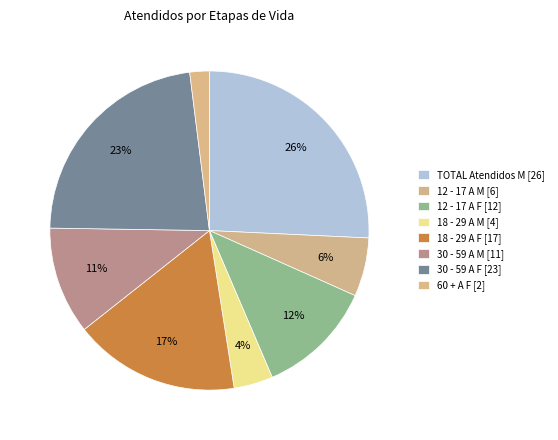

Rank the categories by value from lowest to highest.

60 + A F [2], 18 - 29 A M [4], 12 - 17 A M [6], 30 - 59 A M [11], 12 - 17 A F [12], 18 - 29 A F [17], 30 - 59 A F [23], TOTAL Atendidos M [26]